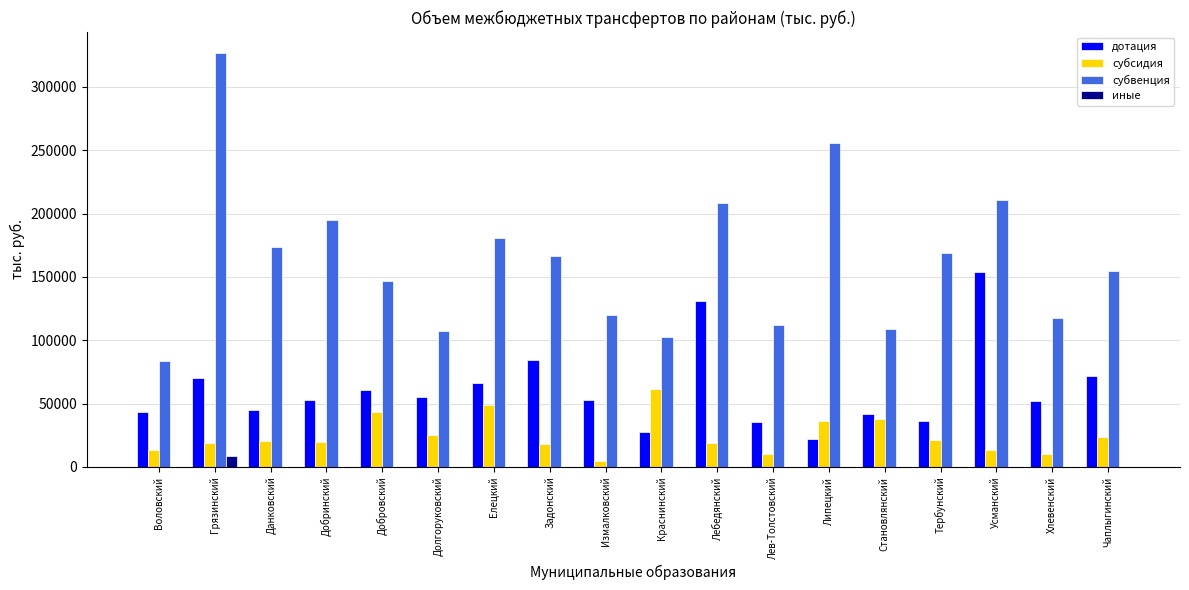

Count the number of categories in the chart.

18